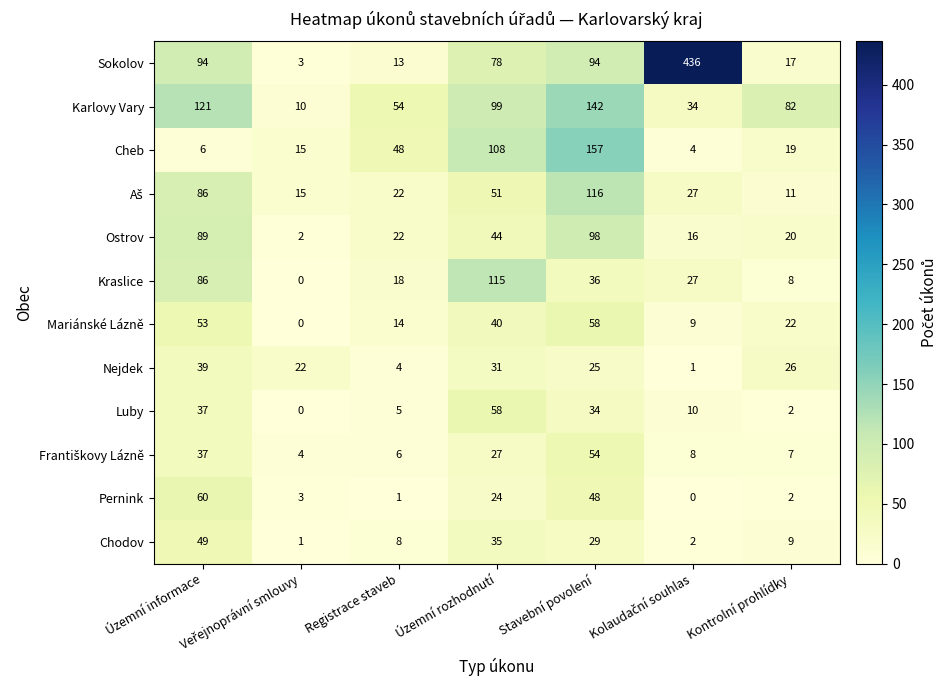

At which category is the sum across all series the highest?

Stavební povolení